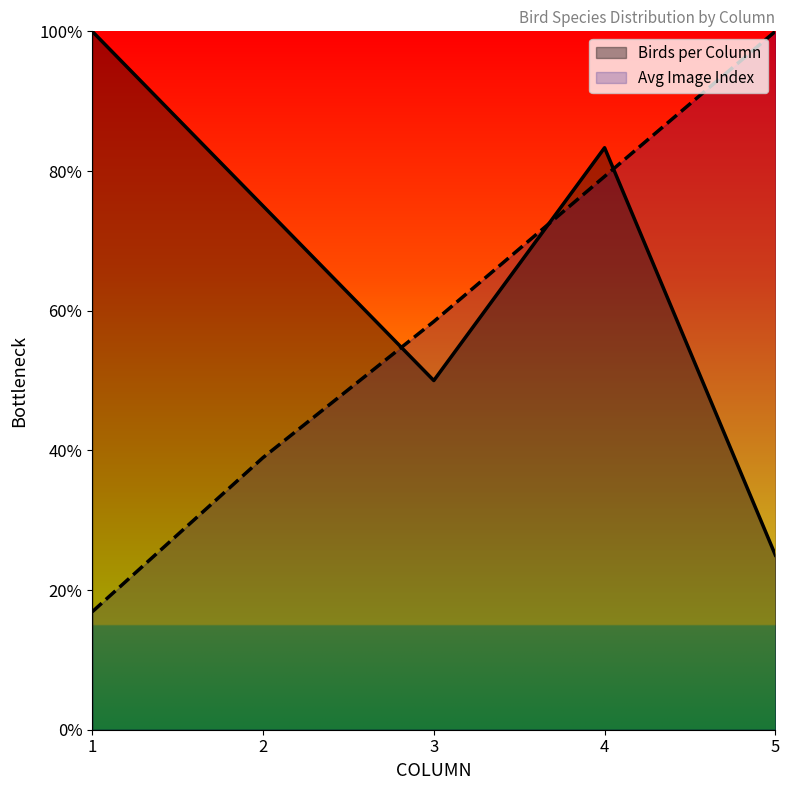

What is the value of the Avg Image Index point at the 4th from the left?

79.2